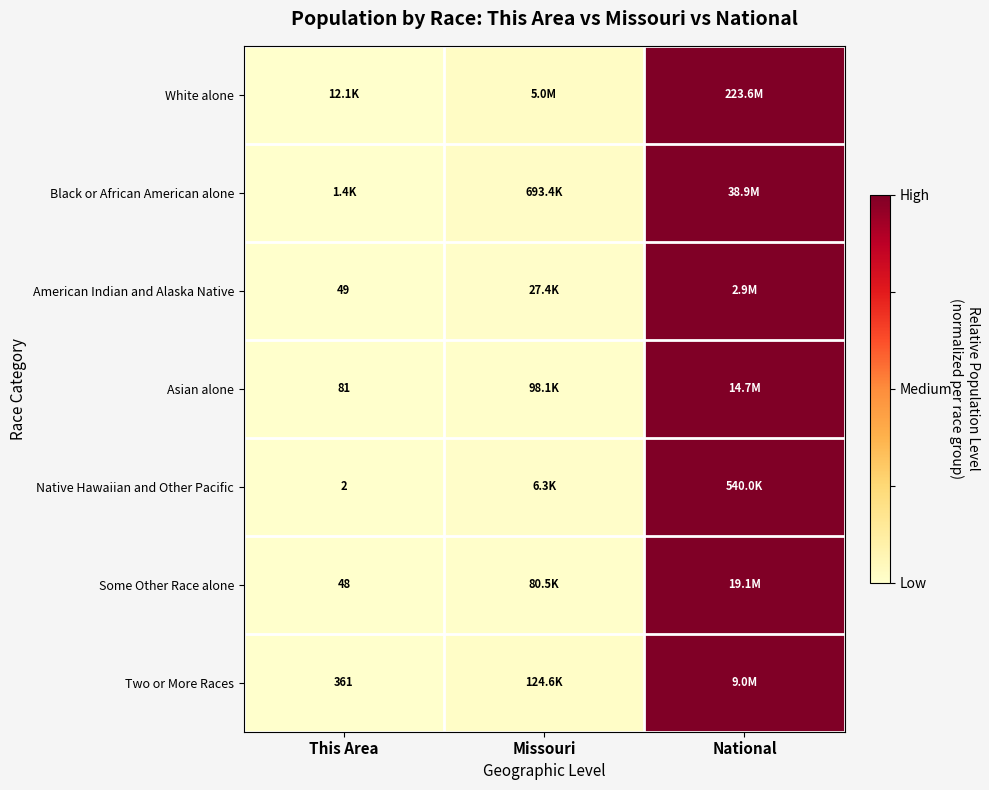

What is the maximum value for Two or More Races?

1.0